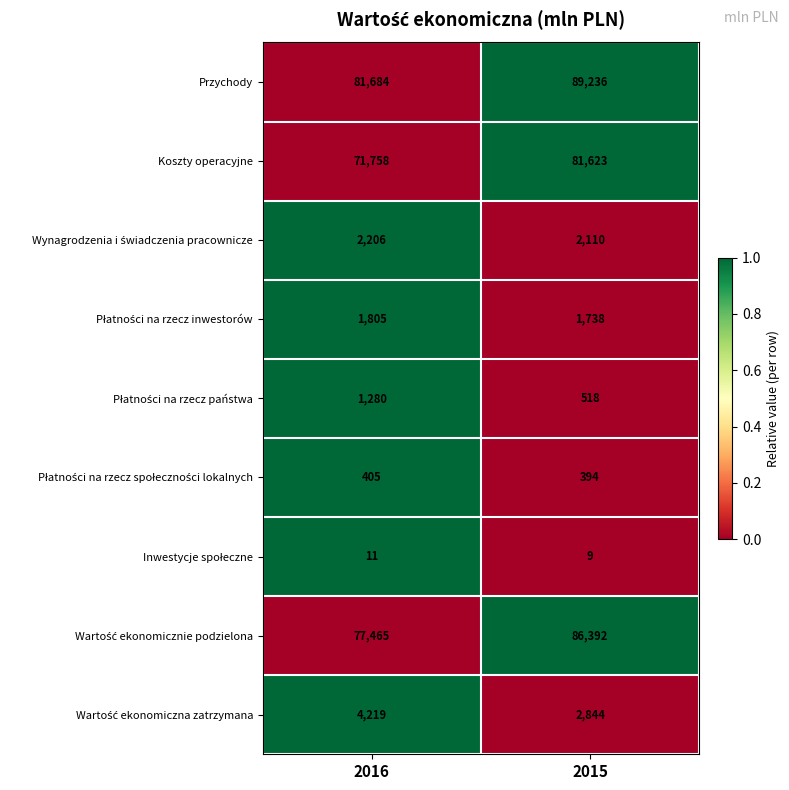

Which series has the largest total across all categories?

Przychody